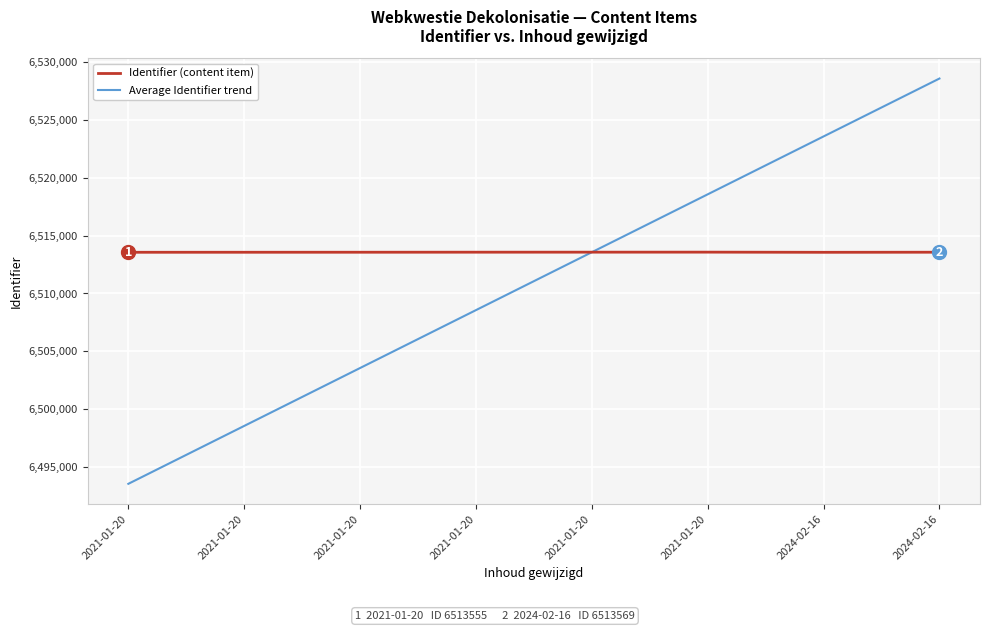

Which has a higher value, 2021-01-20 or 2021-01-20?

2021-01-20